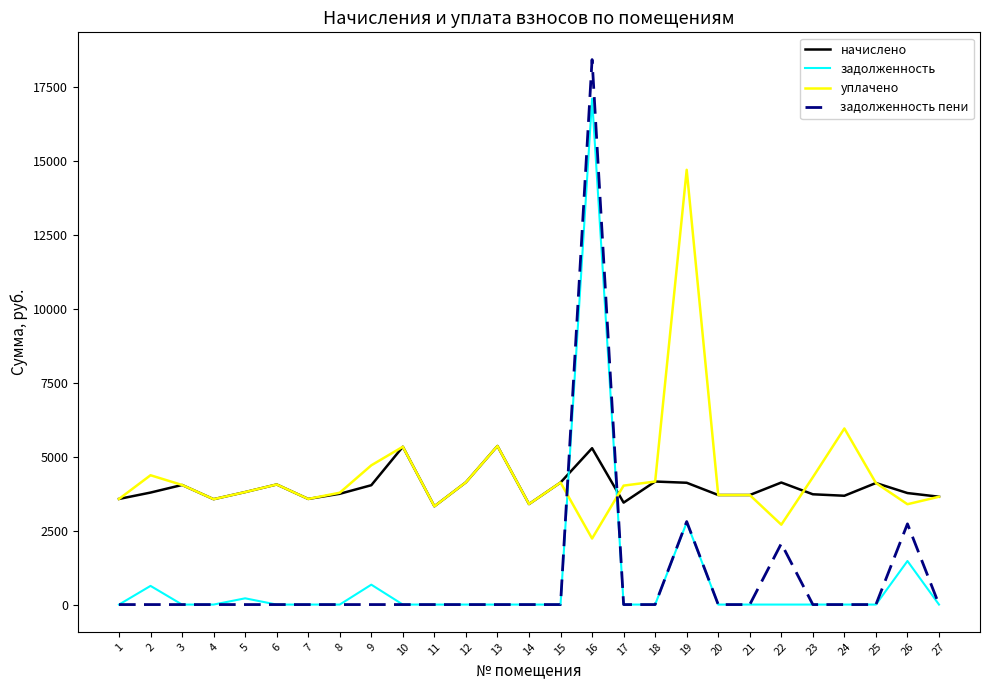

True or false: задолженность has more than 0 interior local peaks.

True